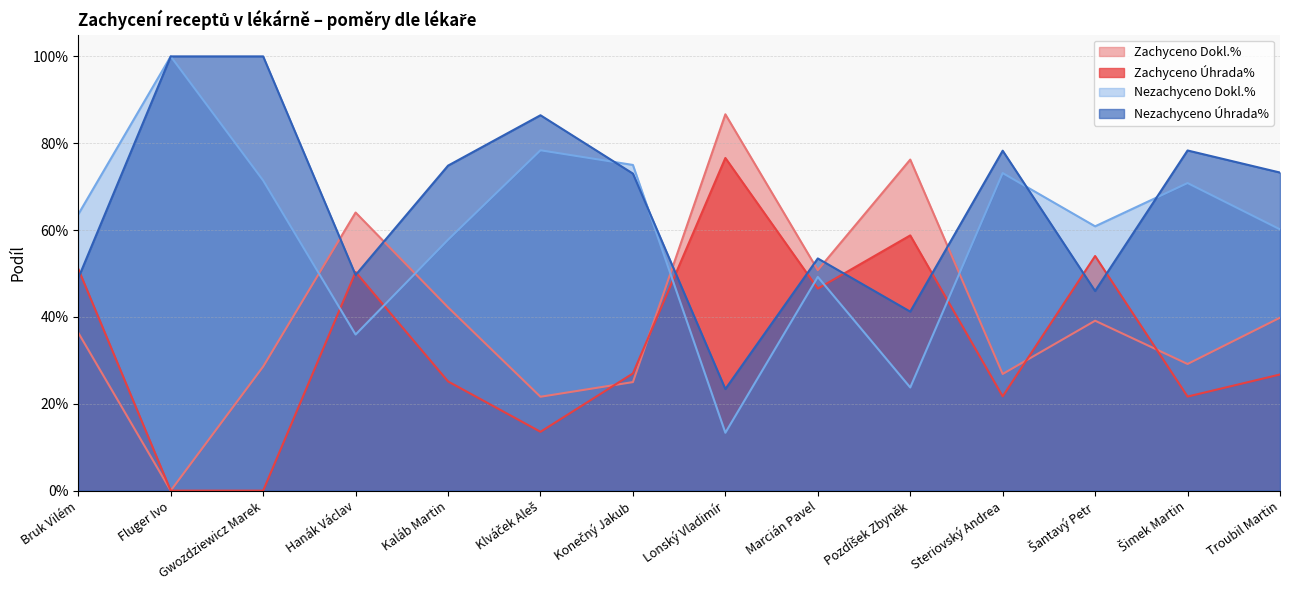

What value does the Nezachyceno Úhrada% series have at Klváček Aleš?

0.9